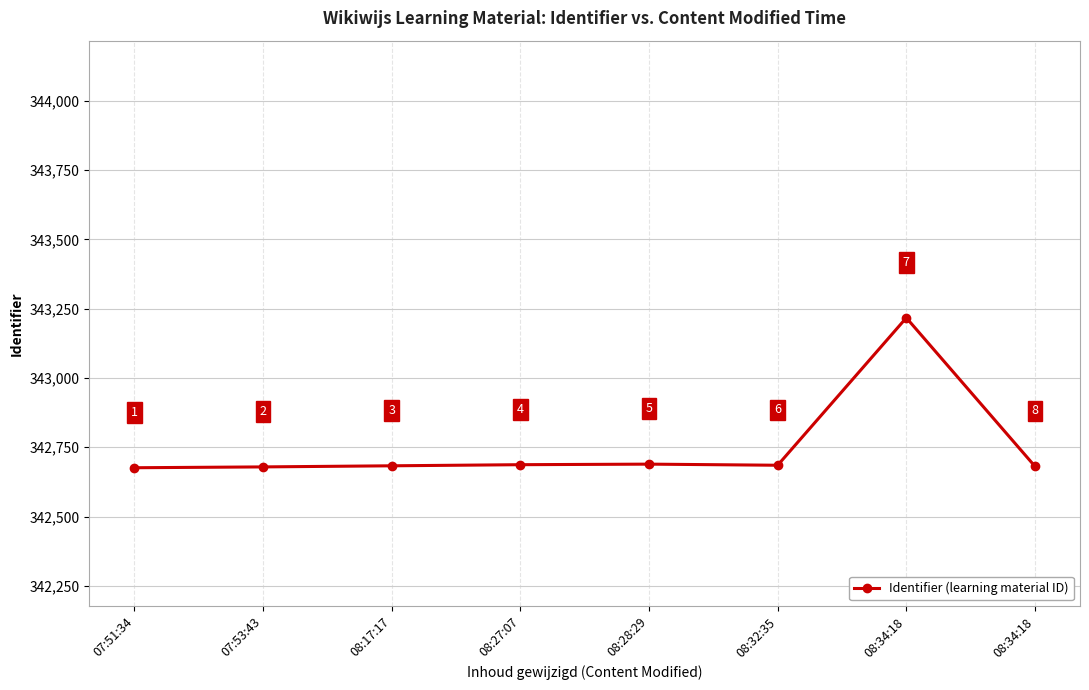

How many series are shown in this chart?

1